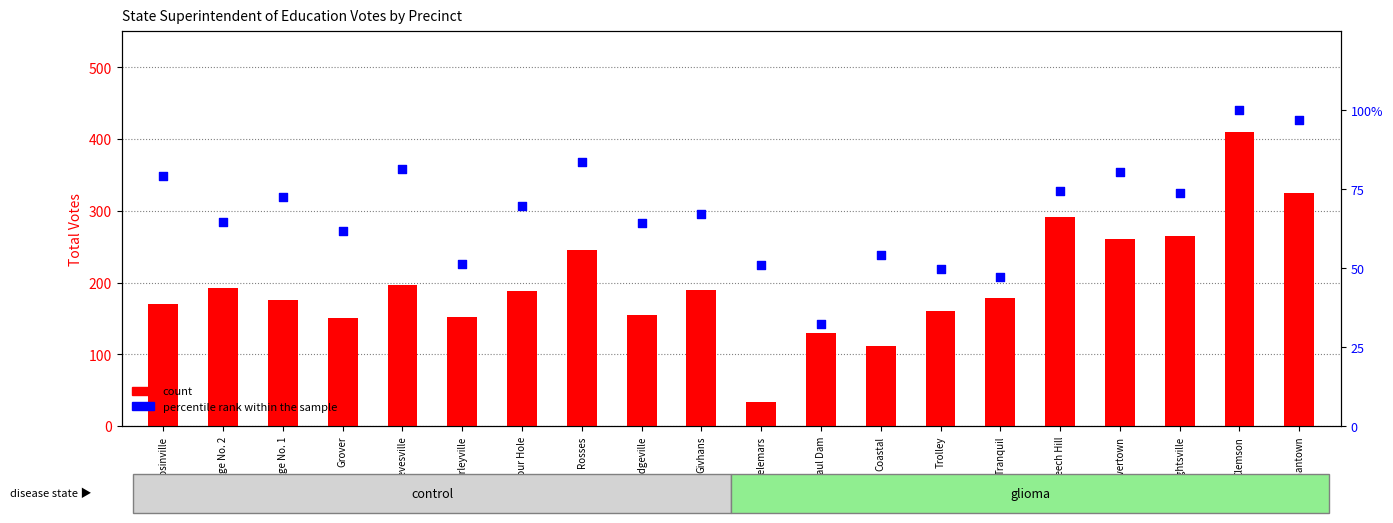

At which category is the sum across all series the highest?

Clemson